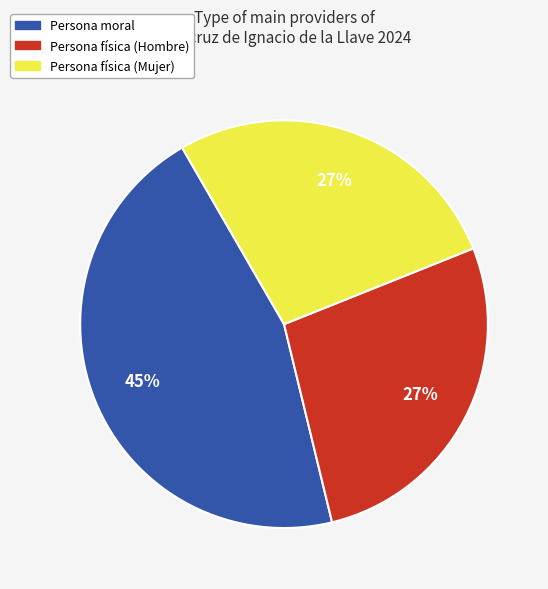

Is there a majority slice in this chart?

No